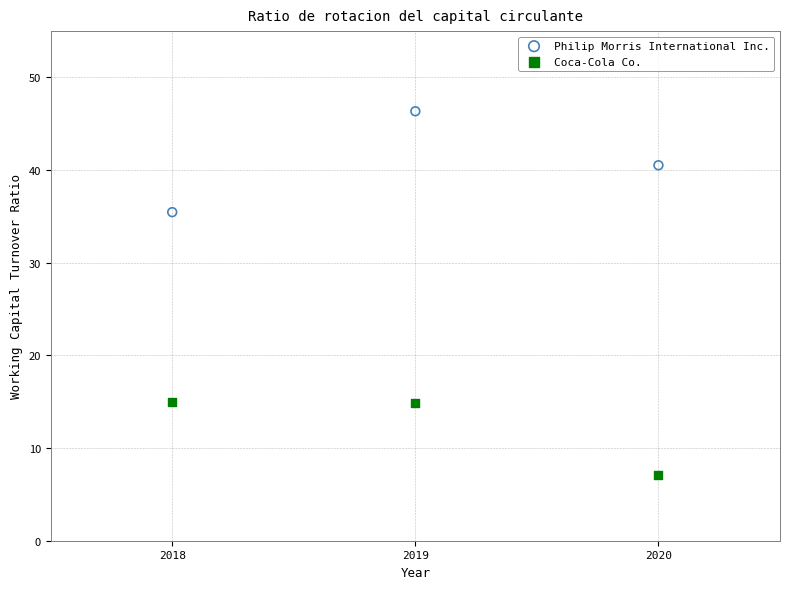

Across all series, what Y value is closest to 26?

35.5